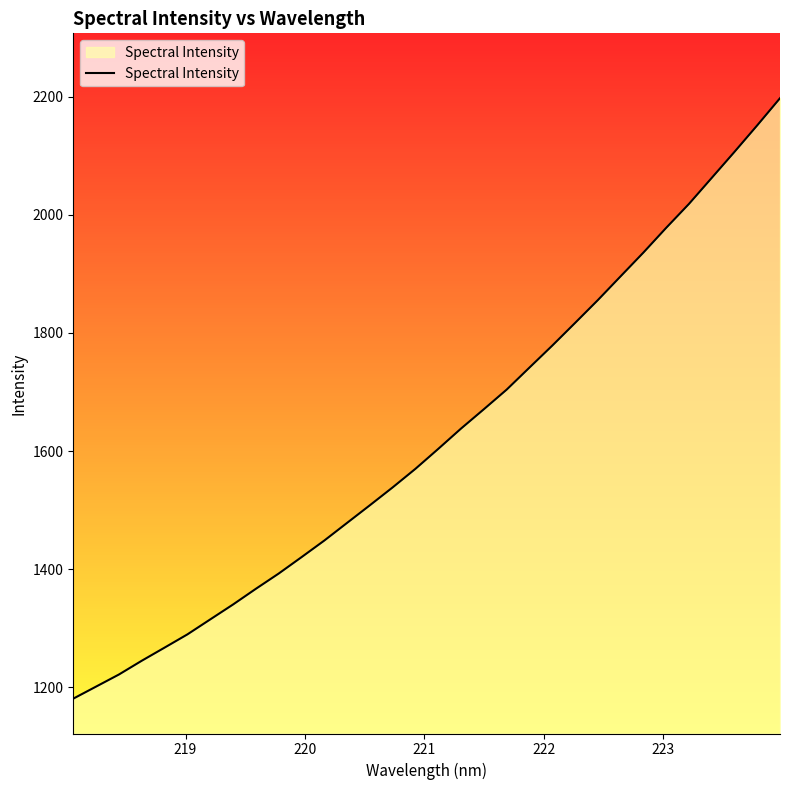

What is the maximum value shown in the chart?

2197.5